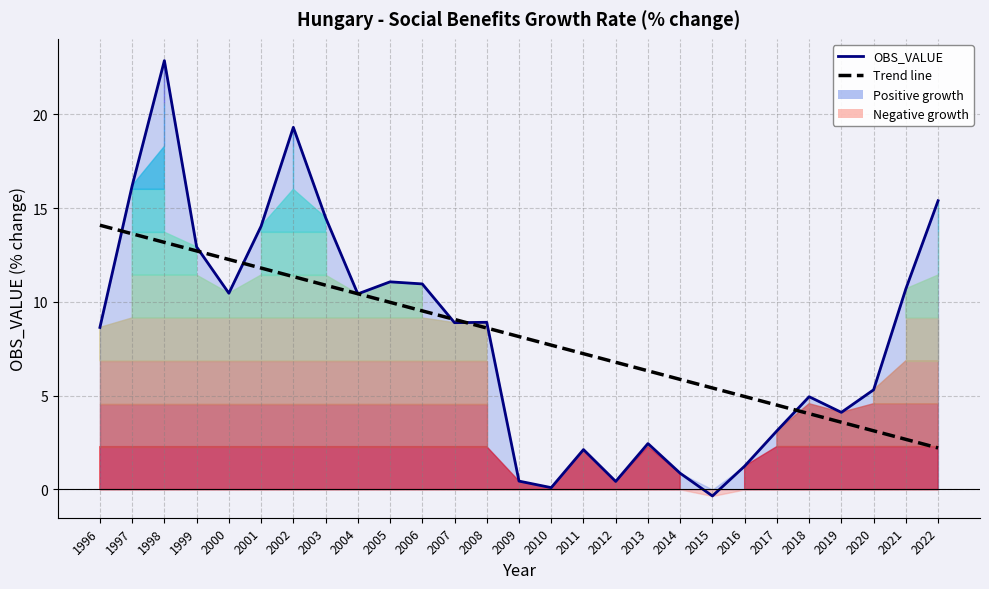

What value does the Trend line series have at 2010?

7.7